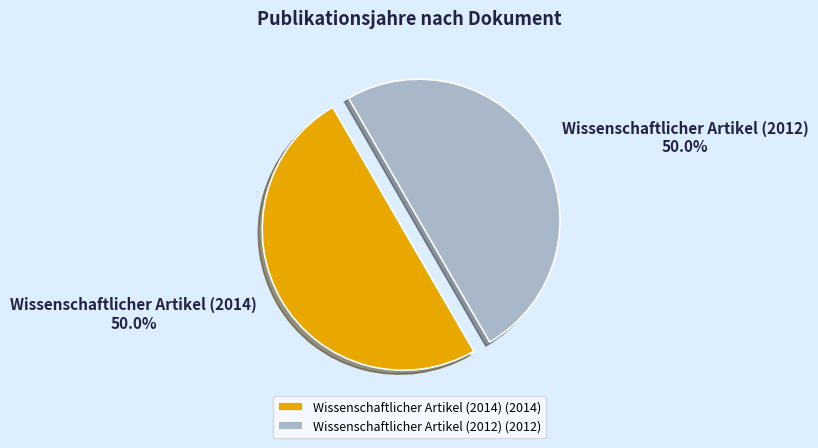

To the nearest percent, what portion does Wissenschaftlicher Artikel (2014) represent?

50%